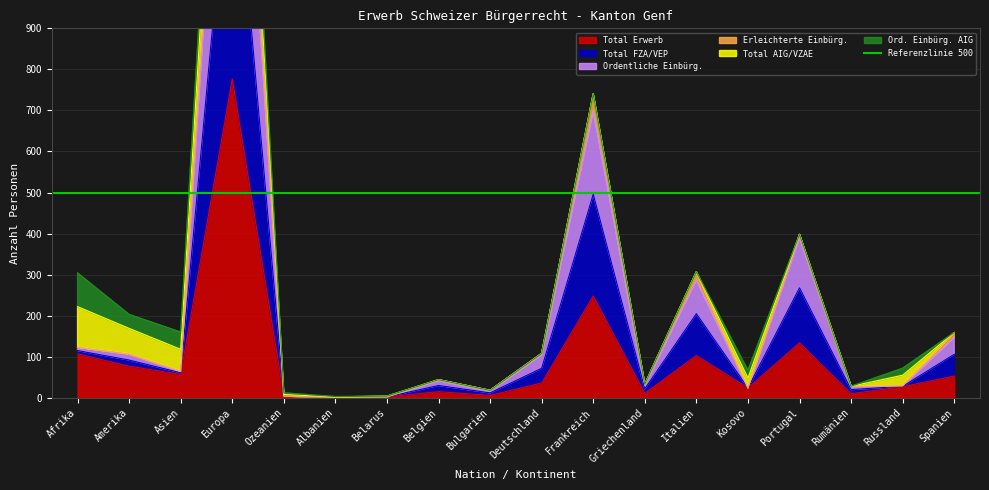

The value of Total Erwerb at Frankreich is 248. True or false?

True